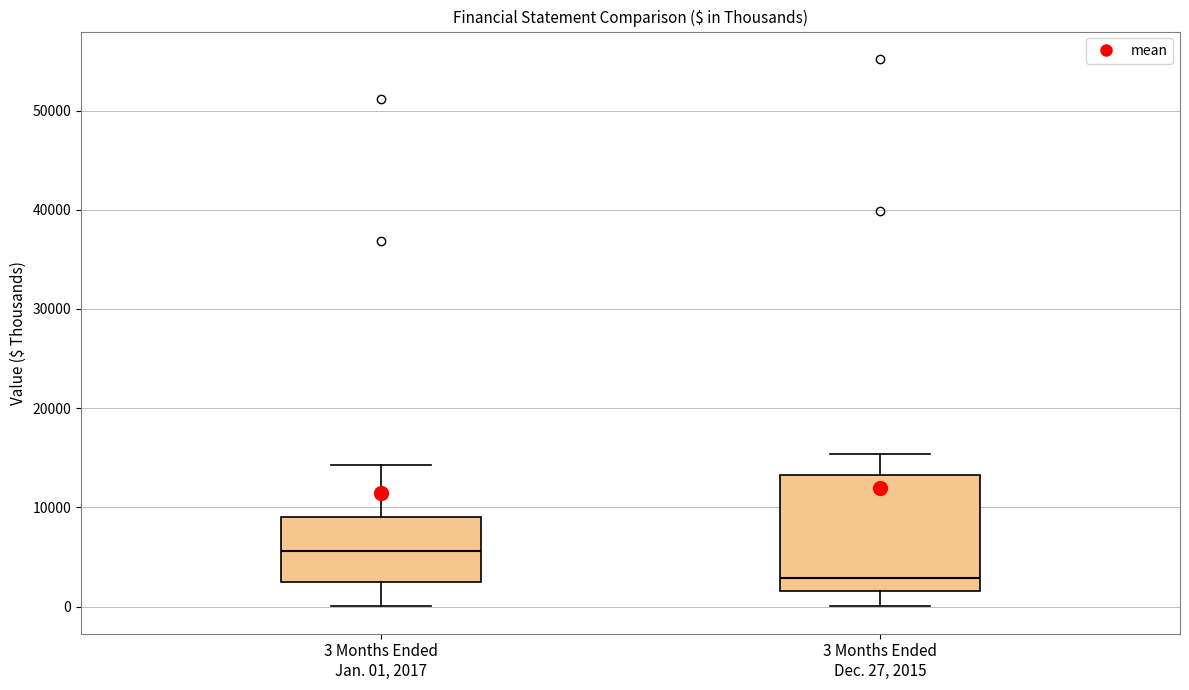

Reading left to right, read every box against the y-axis: the position of its median line, the range the box covers, and the ends of its whiskers. The values are not printed on the chart, so give them approximately, as read against the axis.

3 Months Ended Jan. 01, 2017: median 6000, box 2000 to 9000, whiskers 0 to 14000
3 Months Ended Dec. 27, 2015: median 3000, box 2000 to 13000, whiskers 0 to 15000